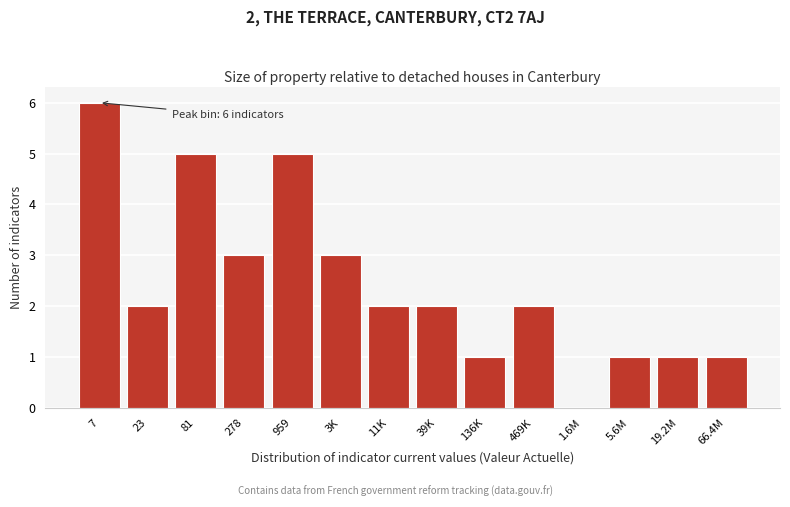

Reading right to left, extract all data points from this chart.

66.4M=1	19.2M=1	5.6M=1	1.6M=0	469K=2	136K=1	39K=2	11K=2	3K=3	959=5	278=3	81=5	23=2	7=6